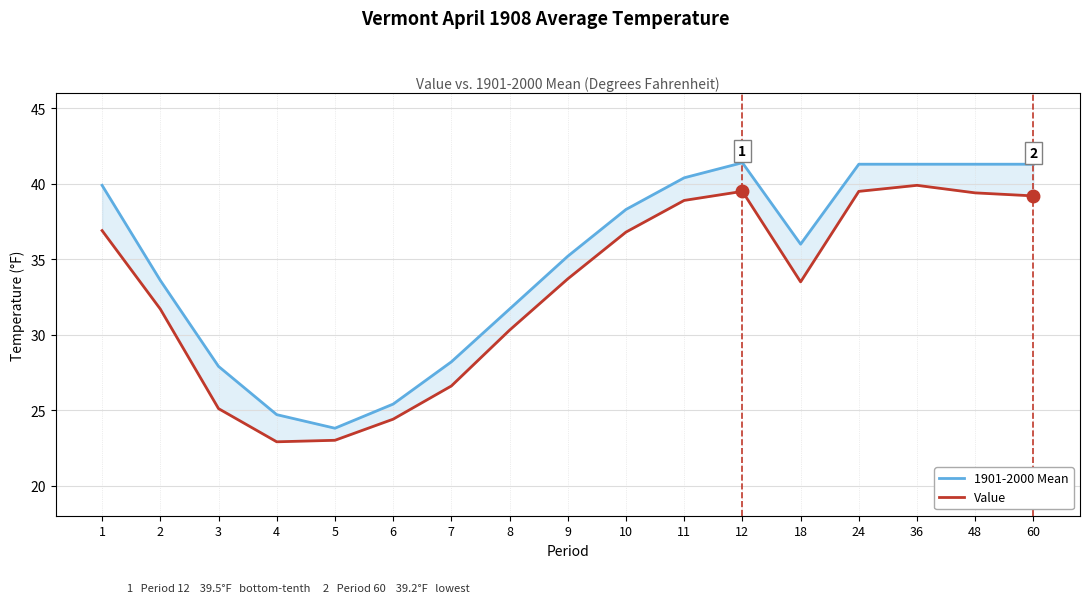

What is the value of the Value point at the 12th from the left?

39.5